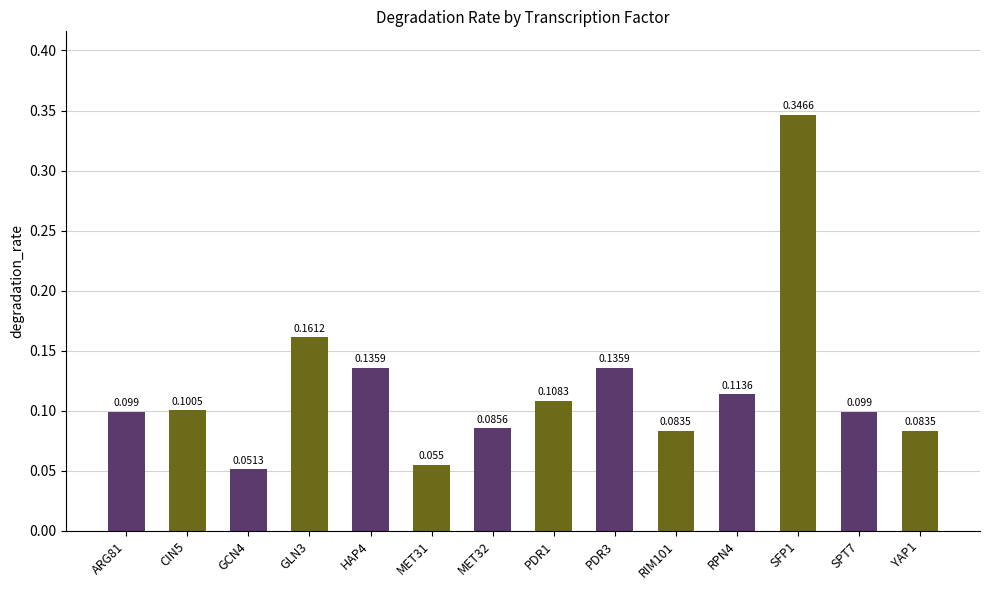

The chart shows a value of 0.1 at SPT7. True or false?

False